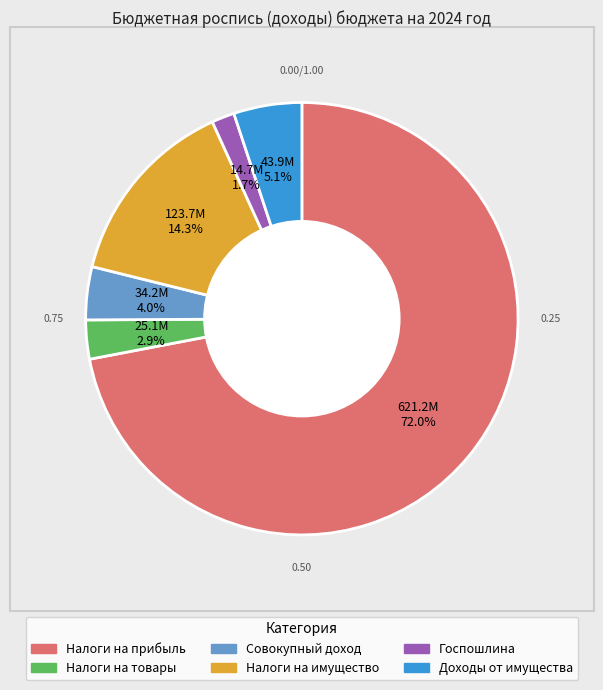

Is there a majority slice in this chart?

Yes